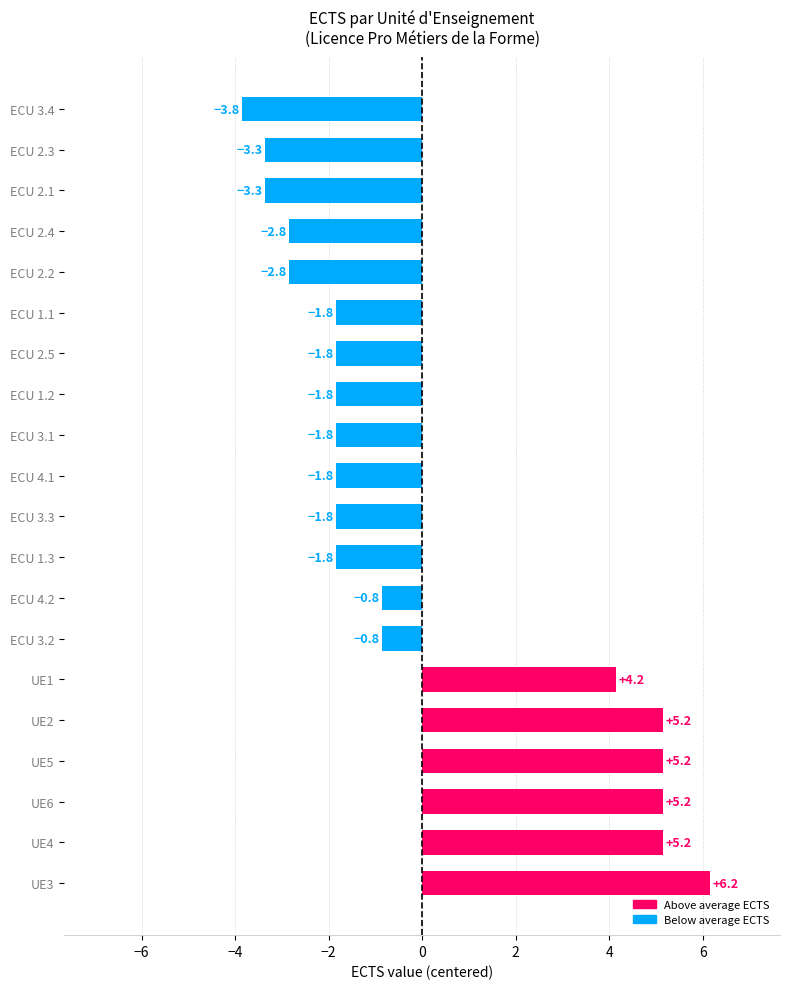

Between ECU 3.2 and ECU 2.4, which is larger?

ECU 3.2